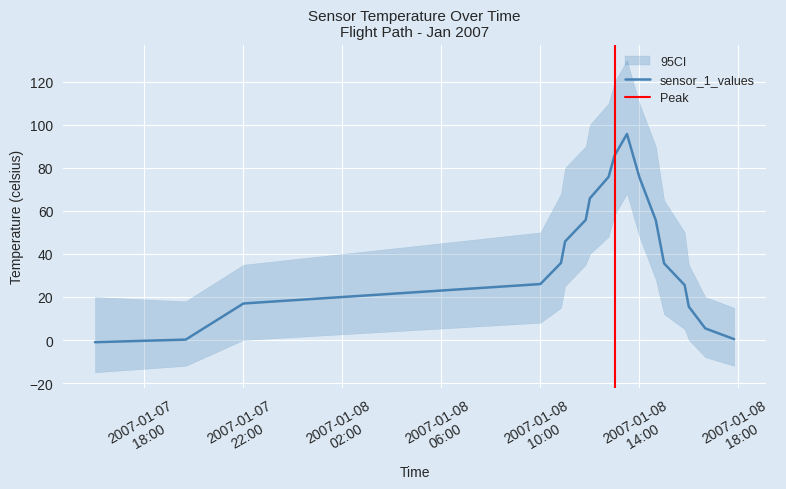

The chart shows a value of 25.5 at 2007-01-08 15:50:00. True or false?

True